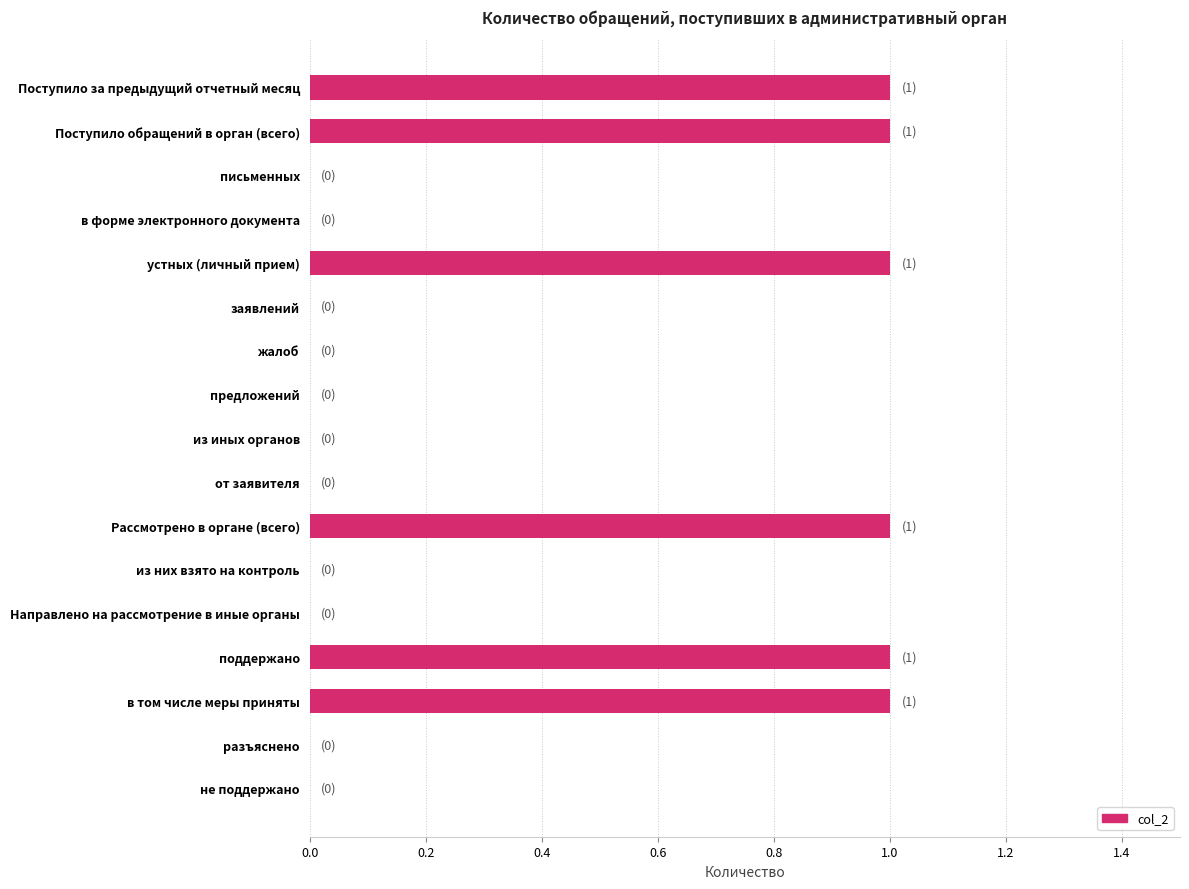

True or false: the data shows 1 at Поступило за предыдущий отчетный месяц.

True